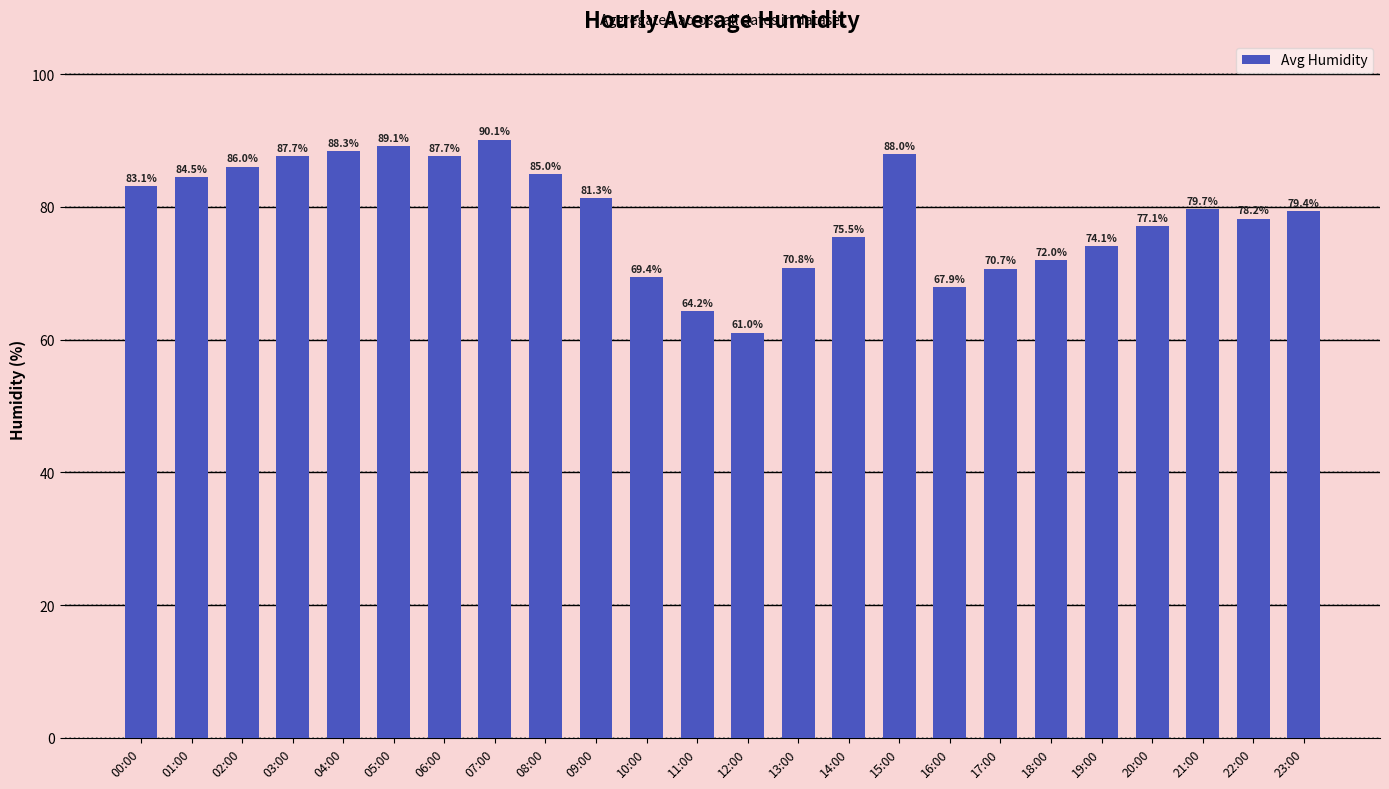

Where is the data nearest to the value 75?

14:00